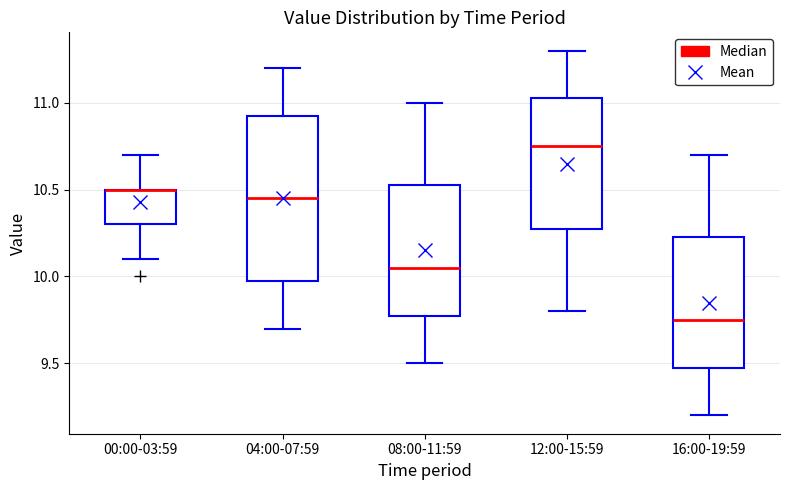

Which box is the tallest, from its lower edge to its upper edge?

04:00-07:59